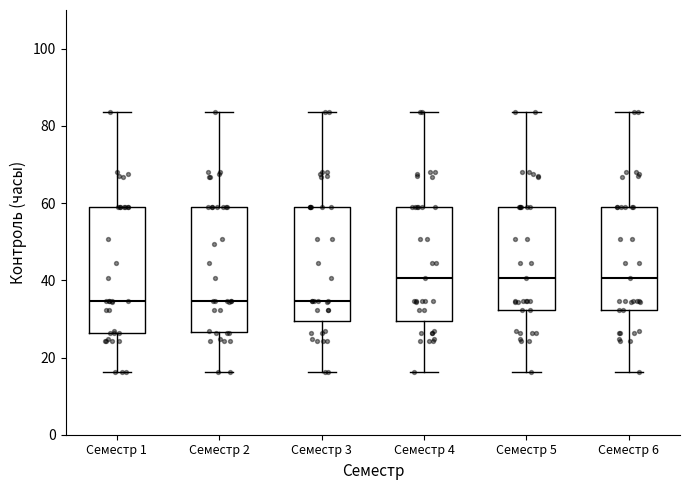

Where is the upper edge of the box for Семестр 5 on the y-axis? The values are not printed on the chart, so give them approximately, as read against the axis.

60